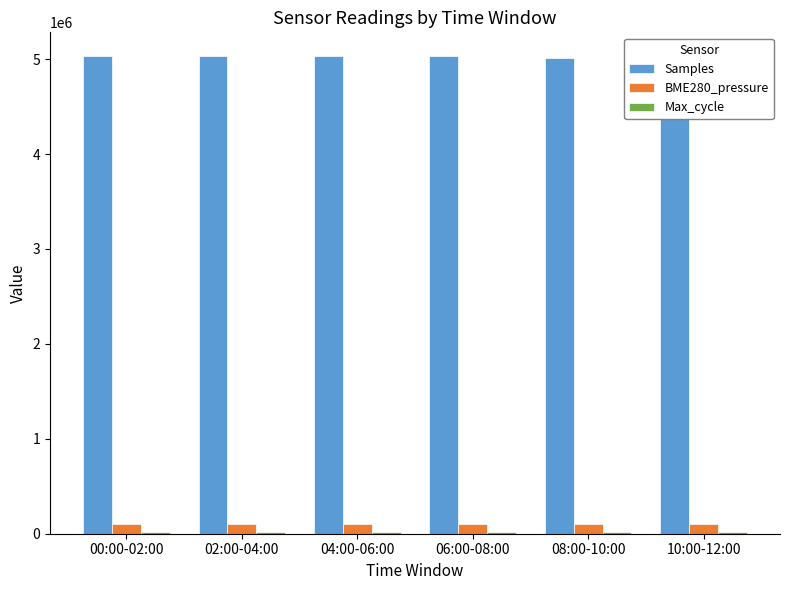

What is the total value across all series at 04:00-06:00?

5150265.3